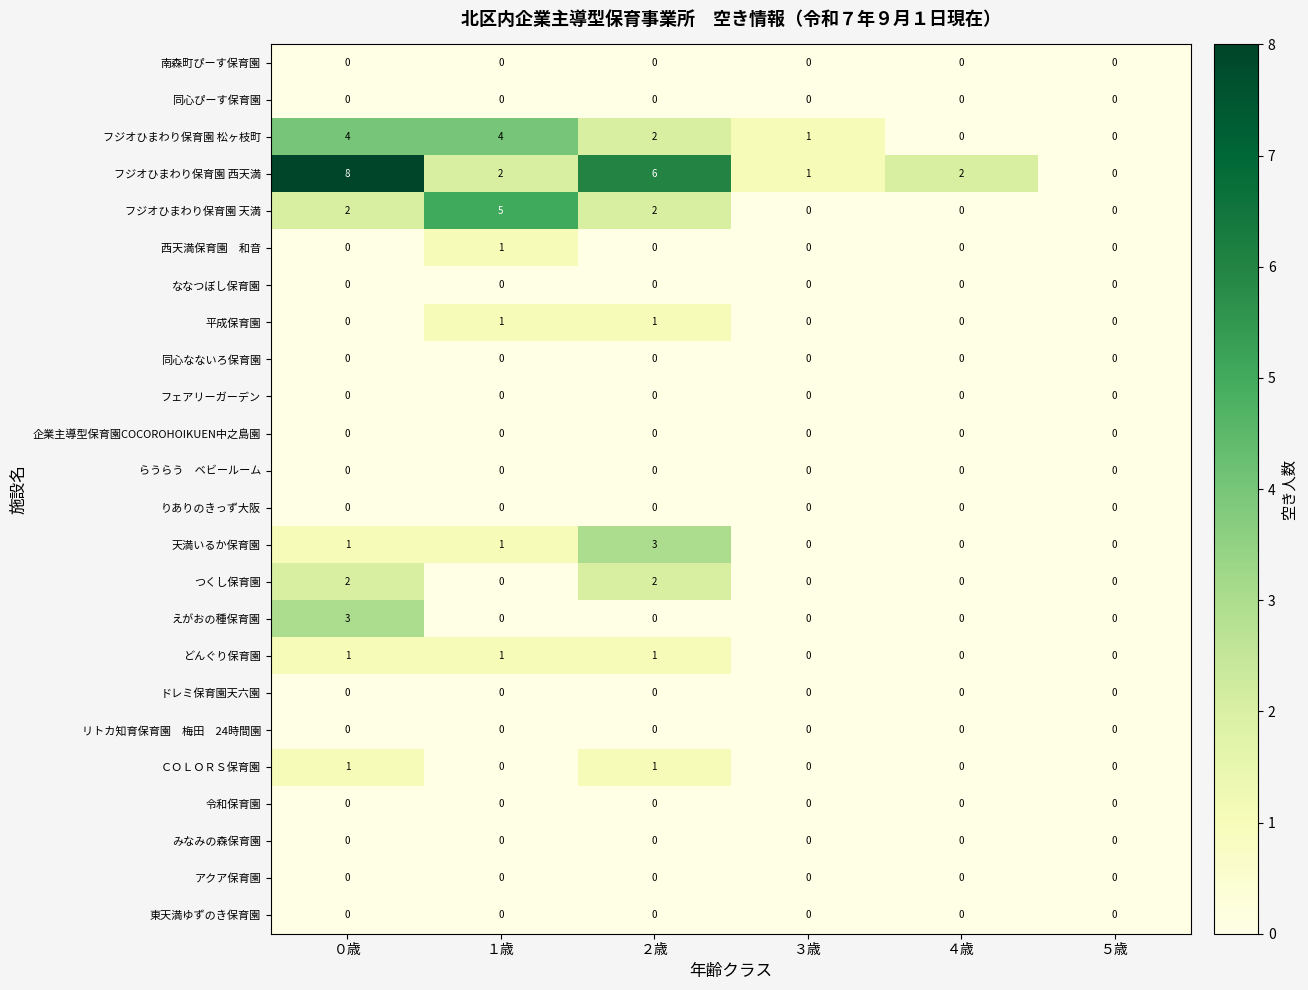

True or false: ＣＯＬＯＲＳ保育園 has a value of 0 at ５歳.

True